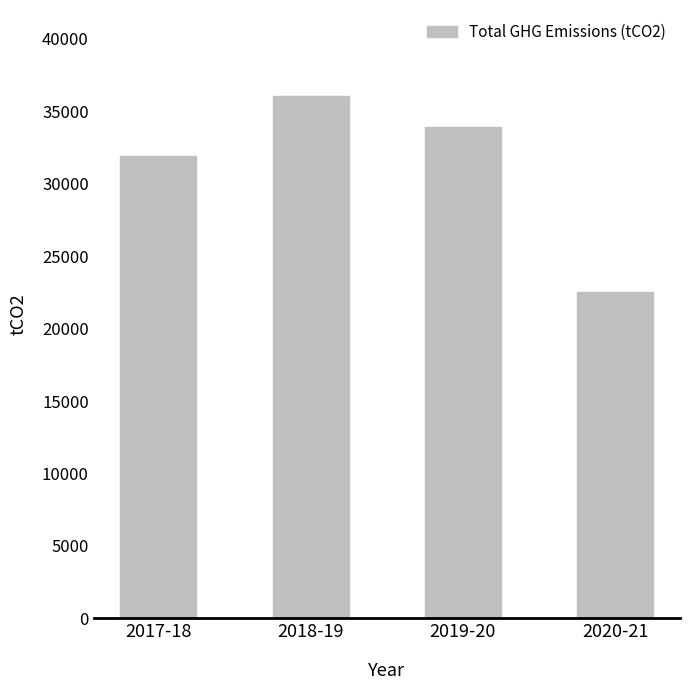

At which category does the chart reach its minimum across all series?

2020-21